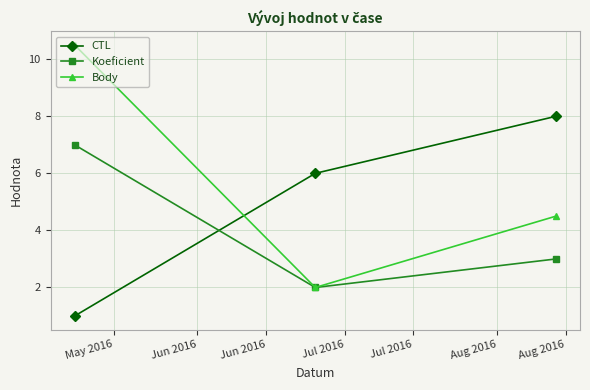

Reading left to right, extract all data points from this chart.

CTL: 1.0	6.0	8.0
Koeficient: 7.0	2.0	3.0
Body: 10.5	2.0	4.5